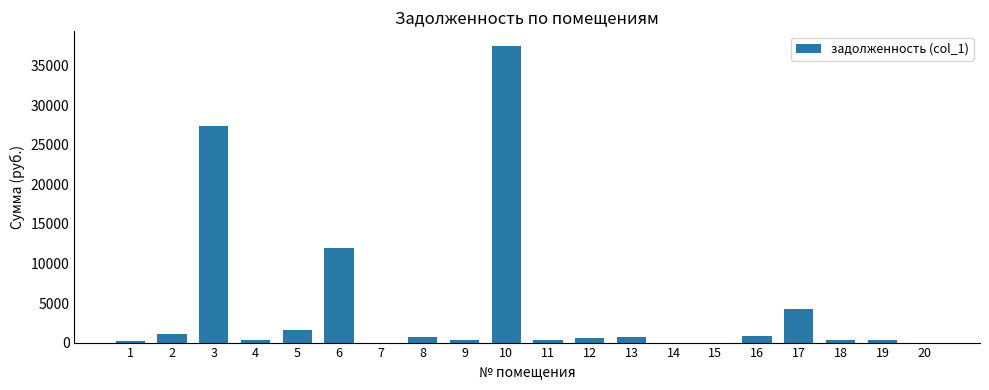

Is it true that the value at 2 is 1137.2?

True